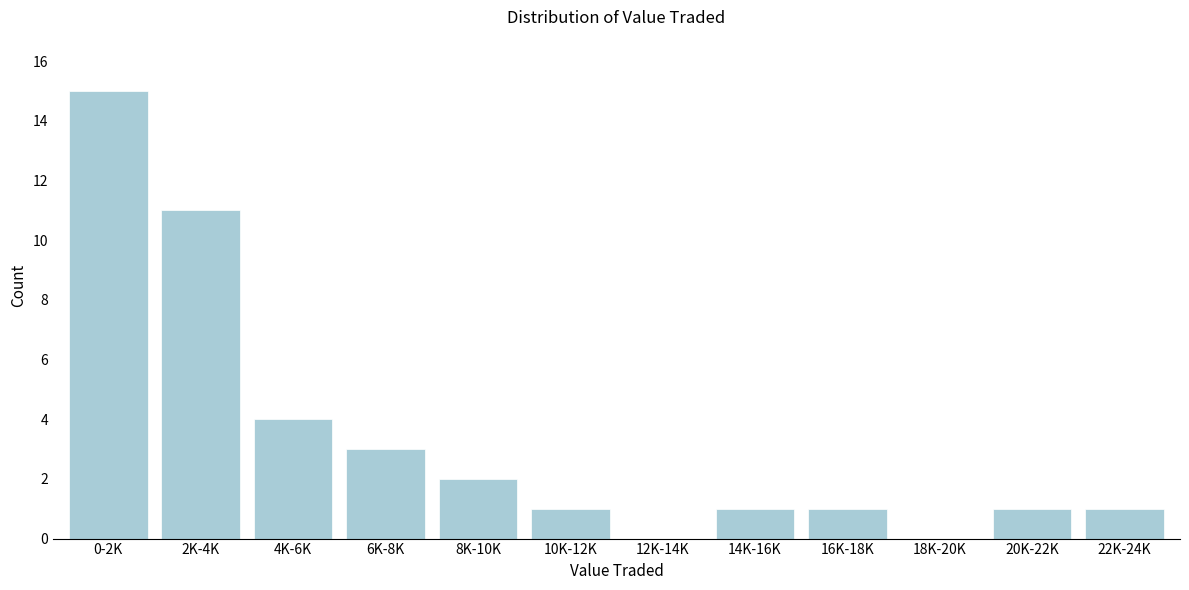

Reading left to right, transcribe all the data shown in this chart.

0-2K=15	2K-4K=11	4K-6K=4	6K-8K=3	8K-10K=2	10K-12K=1	12K-14K=0	14K-16K=1	16K-18K=1	18K-20K=0	20K-22K=1	22K-24K=1